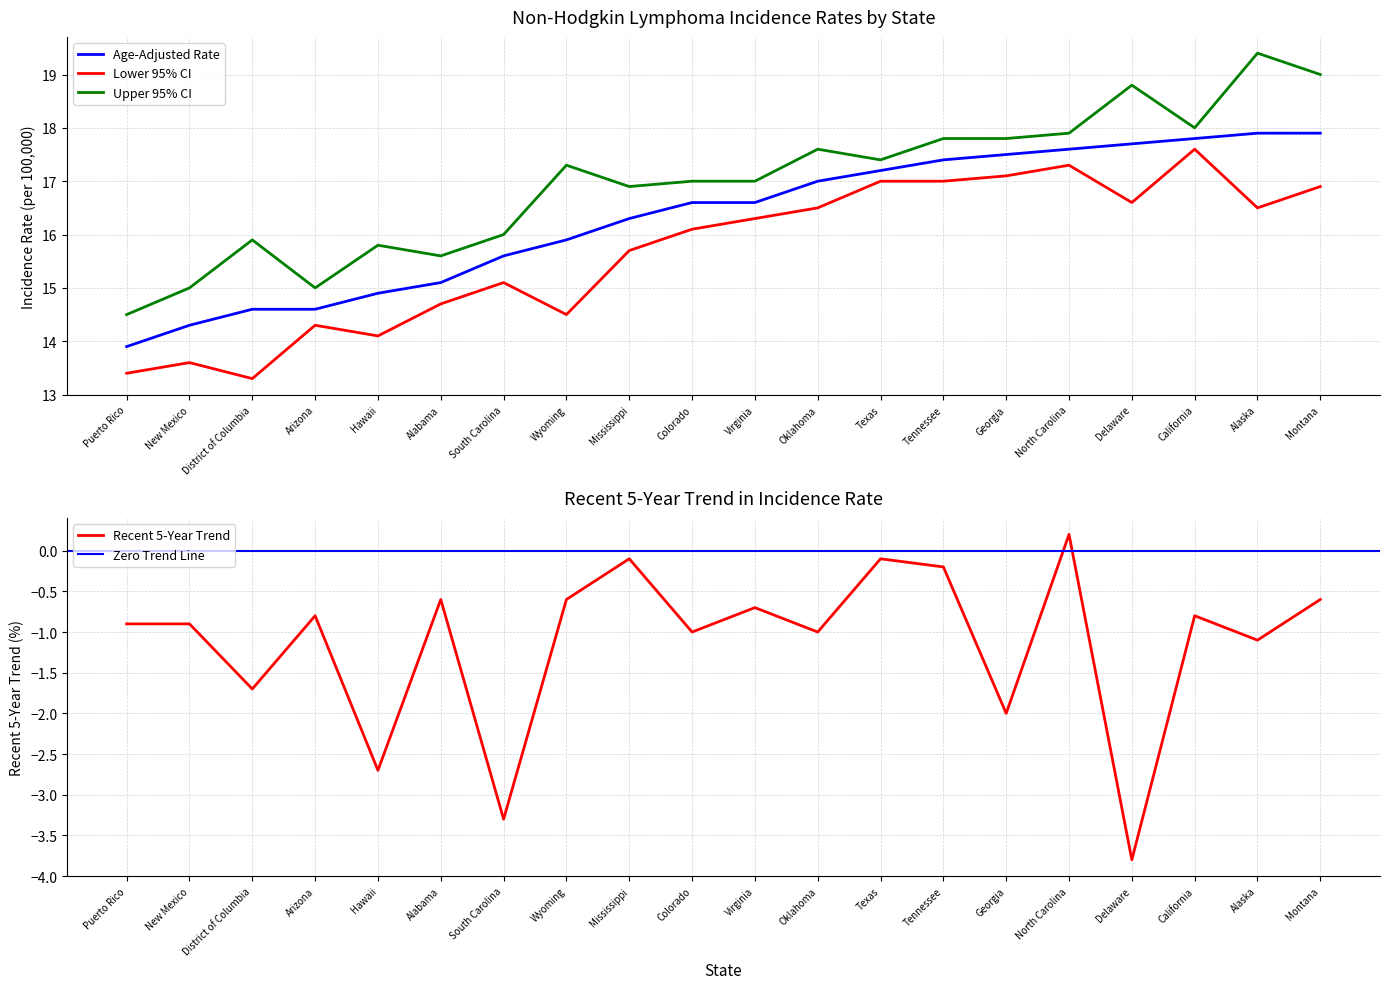

Is the value of Age-Adjusted Rate at Georgia greater than the value of Lower 95% CI at Colorado?

Yes